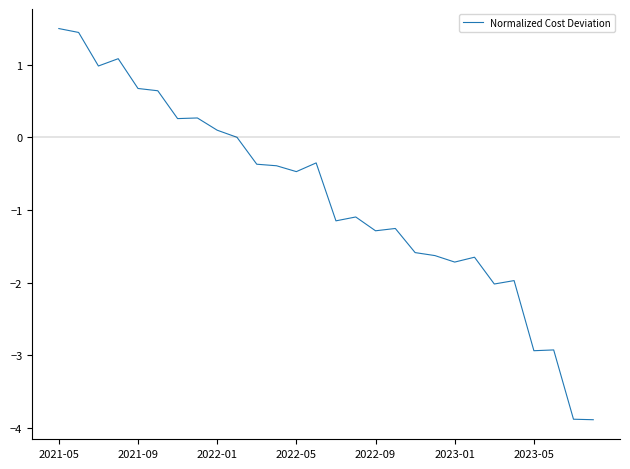

How many lines are shown in the chart?

1